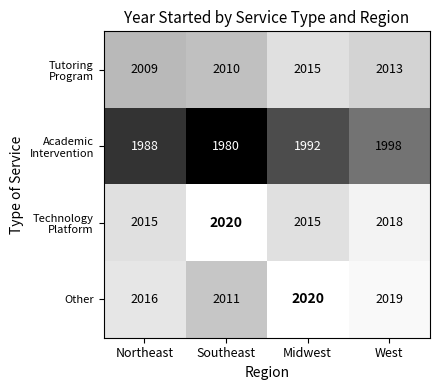

At which category is the sum across all series the highest?

West